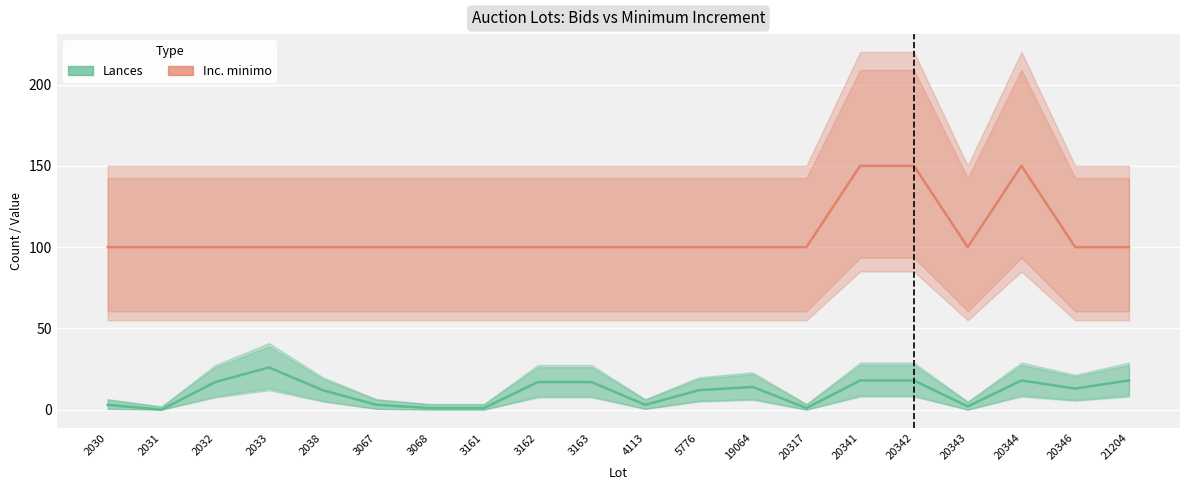

Count the number of data series in this chart.

2